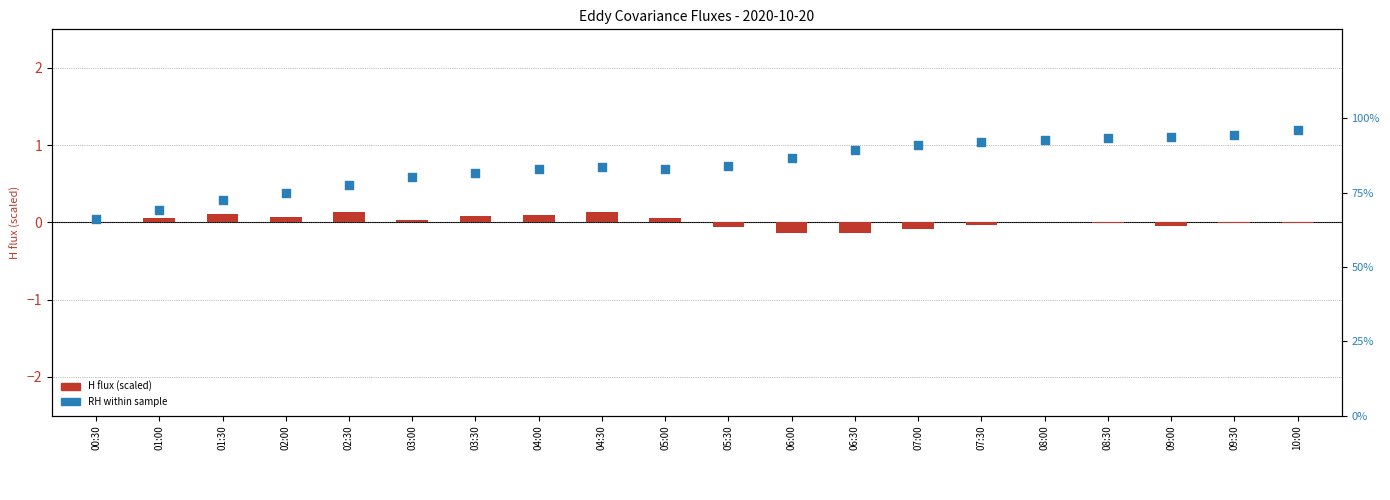

Which series reaches the minimum Y coordinate?

H flux (scaled)